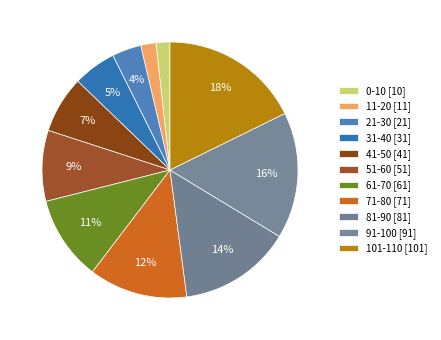

Which has a higher value, 0-10 or 101-110?

101-110